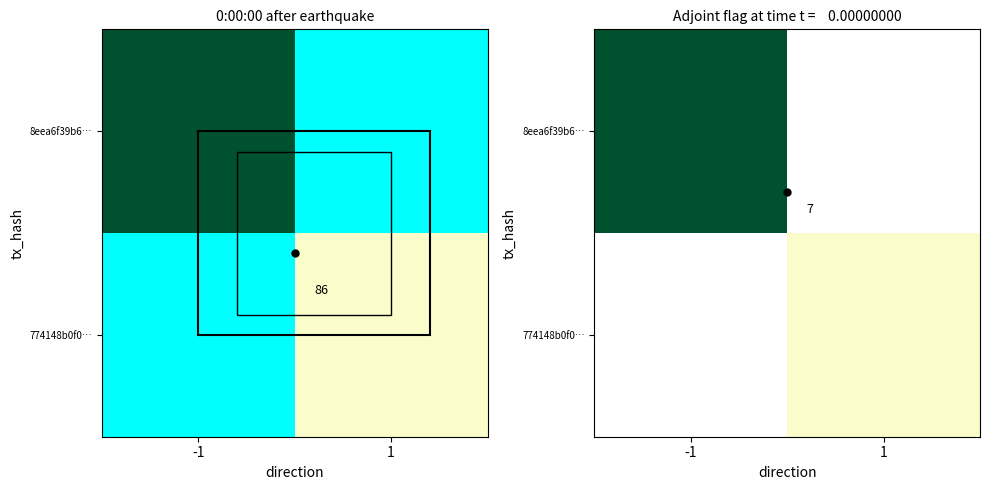

Is it true that 8eea6f39b6… equals 146 at -1?

False